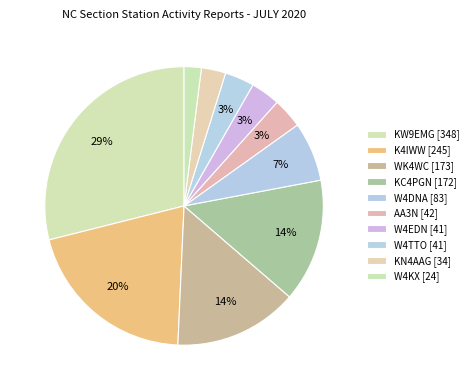

Count the number of slices in the pie.

10